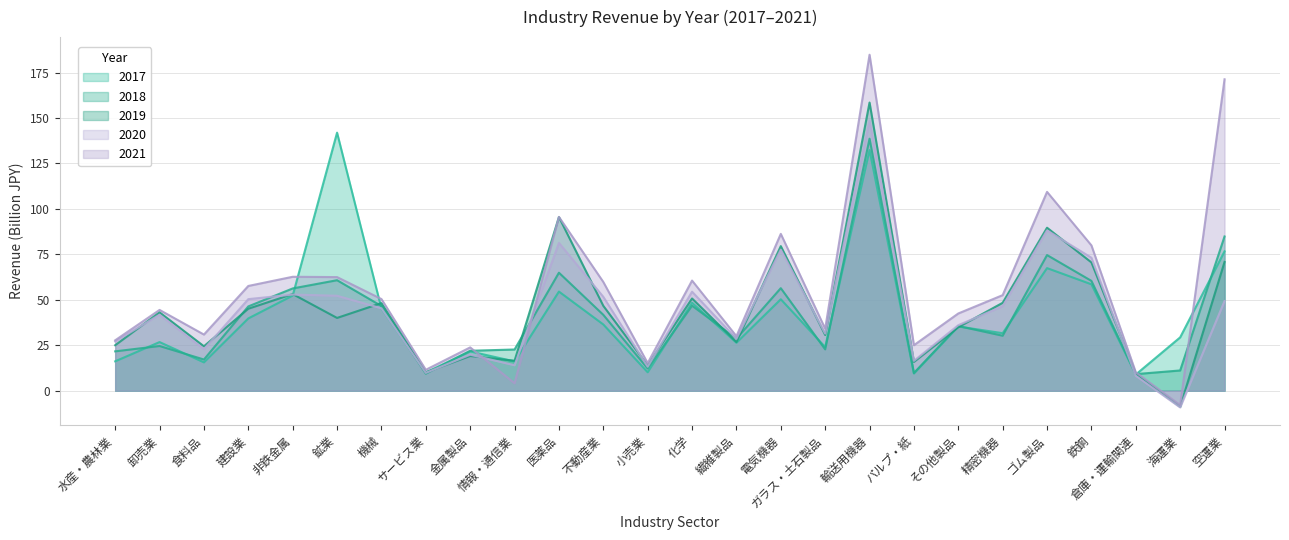

Reading left to right, list all the values displayed in this chart.

2017: 16.2	26.8	15.6	39.8	52.3	142.0	45.2	10.0	21.6	16.1	54.5	36.4	10.1	48.4	26.4	50.3	24.0	132.4	9.5	35.3	31.6	67.4	58.5	8.9	29.3	76.7
2018: 21.6	24.6	17.2	46.4	56.3	60.8	46.6	9.4	22.0	22.7	64.9	41.7	12.2	46.8	28.7	56.4	22.7	138.6	9.7	35.6	30.2	74.6	60.4	9.1	11.1	84.8
2019: 25.0	43.1	24.4	45.1	53.2	40.0	48.2	10.1	19.1	16.5	95.5	46.7	13.9	50.7	26.8	79.5	30.6	158.5	15.8	34.9	48.3	89.7	70.6	9.4	-8.8	70.8
2020: 27.1	41.8	22.8	50.4	52.9	52.2	45.3	9.8	19.8	14.0	81.3	51.6	13.2	54.5	28.6	77.6	31.4	148.6	16.4	36.0	46.5	88.2	73.2	8.2	-9.2	49.3
2021: 27.7	44.4	30.9	57.6	62.7	62.5	50.4	11.5	23.8	4.1	95.6	59.8	15.2	60.6	30.0	86.3	34.1	184.8	25.0	42.5	52.6	109.4	79.9	10.1	-8.0	171.3